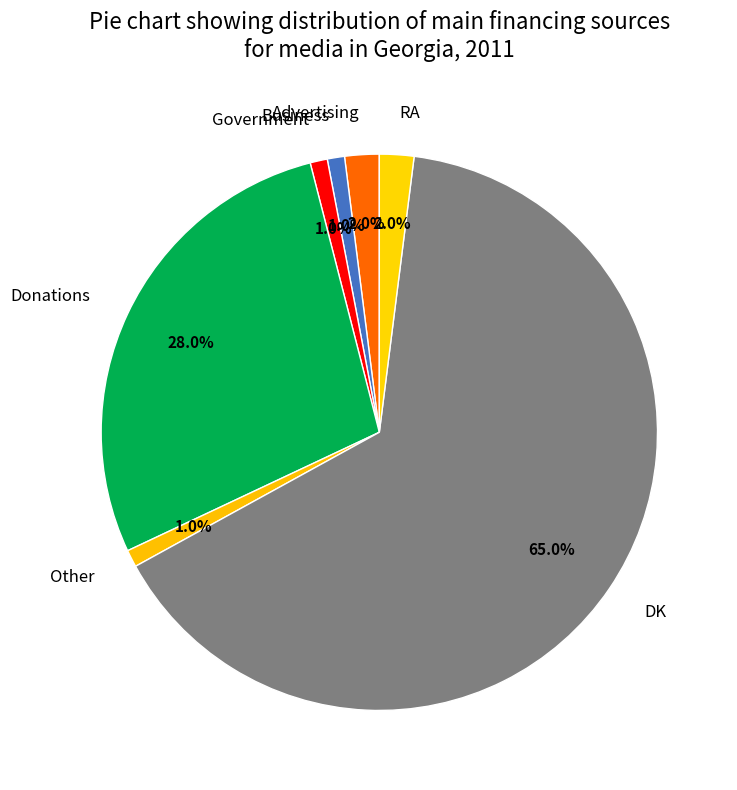

What percentage is the DK slice, to the nearest percent?

65%